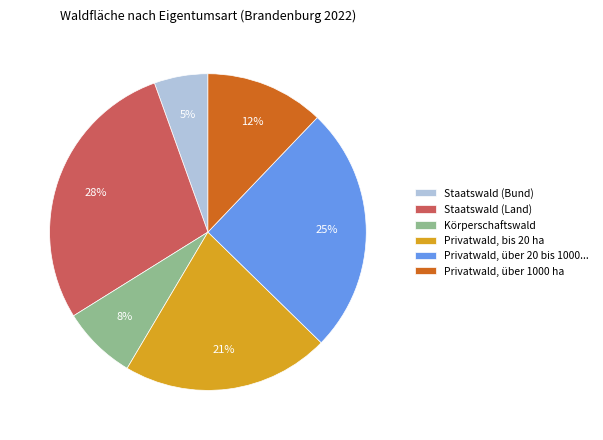

How many slices are in this pie chart?

6